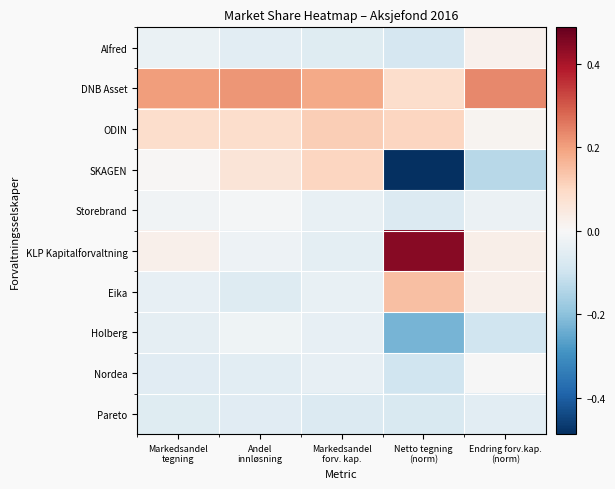

At Markedsandel forv. kap., list the series in order from largest to smallest.

DNB Asset, ODIN, SKAGEN, Eika, Storebrand, Nordea, Holberg, KLP Kapitalforvaltning, Alfred, Pareto